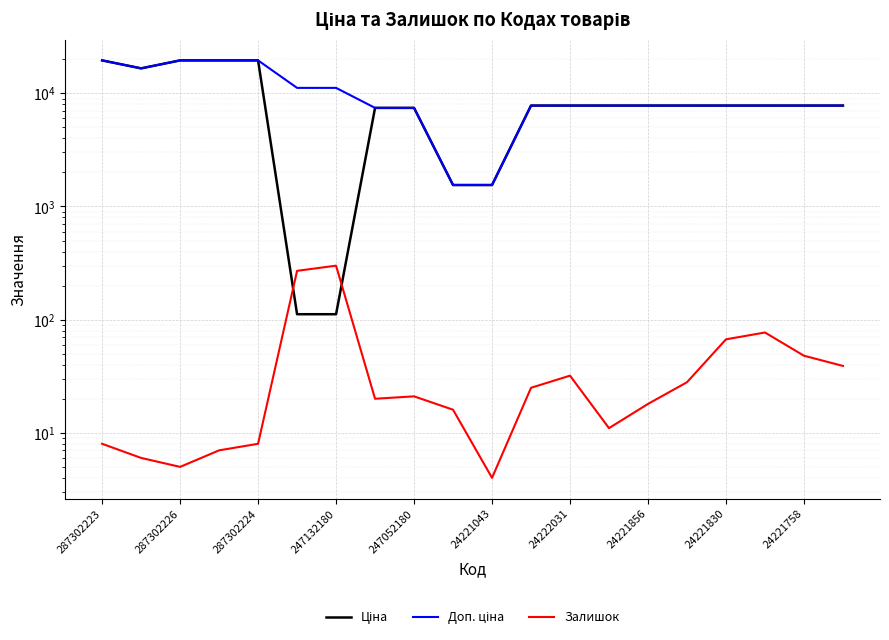

What is the difference between the maximum and minimum values in the Ціна series?

19431.0